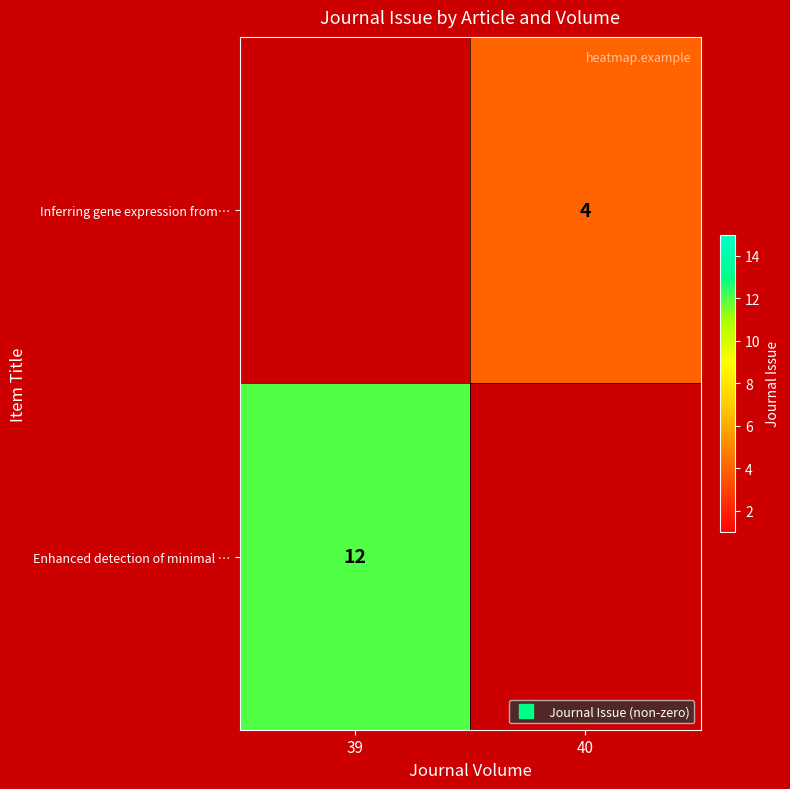

What is the average value of the Enhanced detection of minimal … series?

6